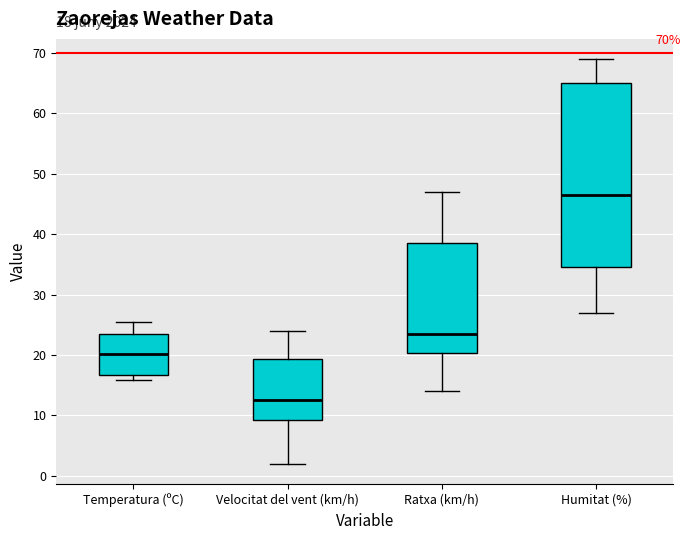

Which box's median line is the lowest?

Velocitat del vent (km/h)